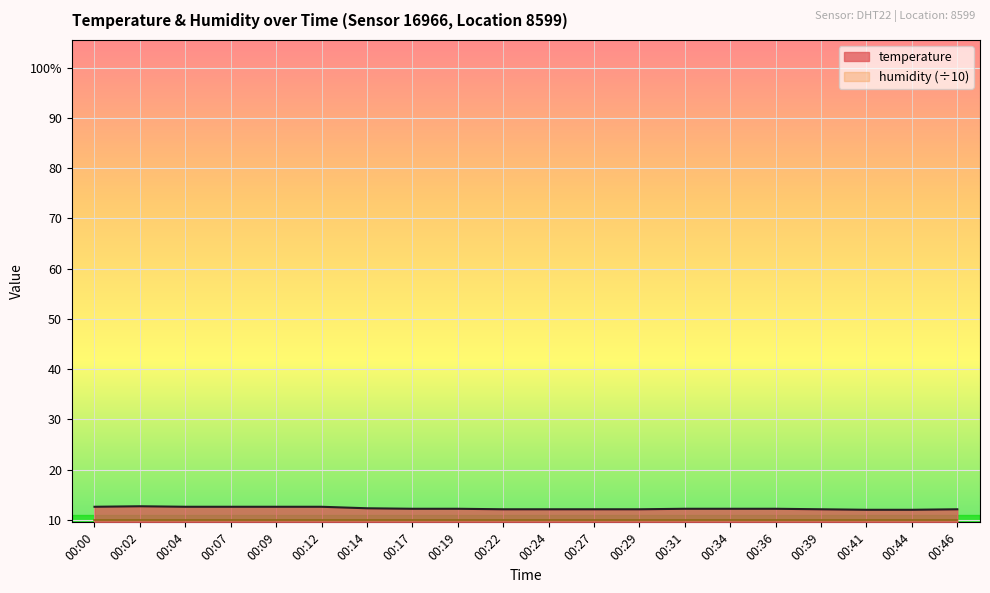

Approximately how many times larger is the value at 00:09 compared to 00:39?

1.0